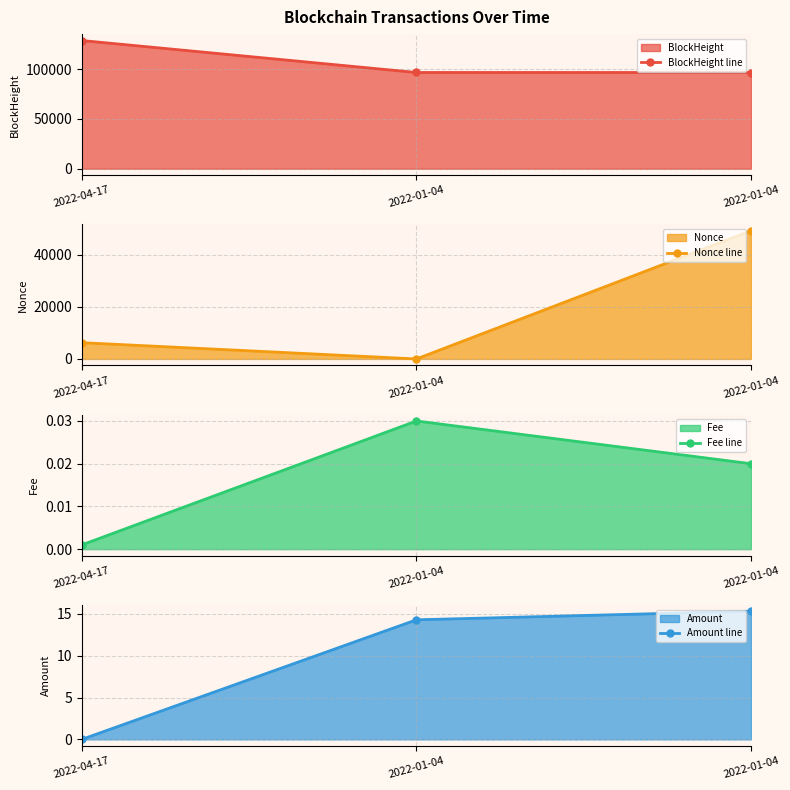

At how many categories does at least one series exceed 76729?

3